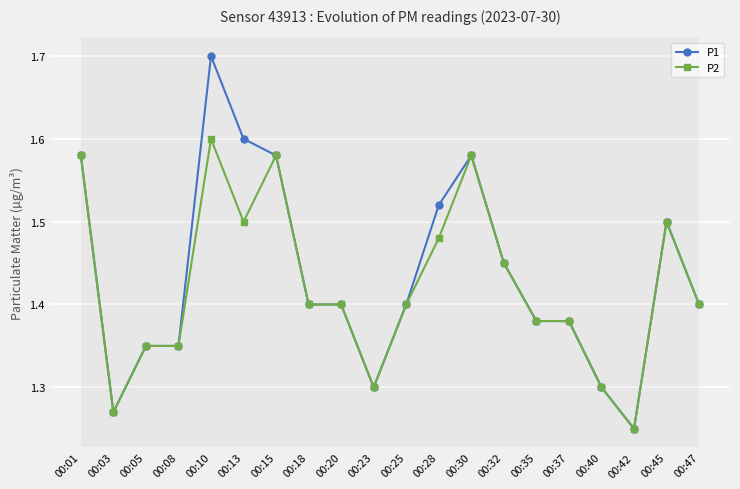

Which label corresponds to the largest value in the chart?

00:10